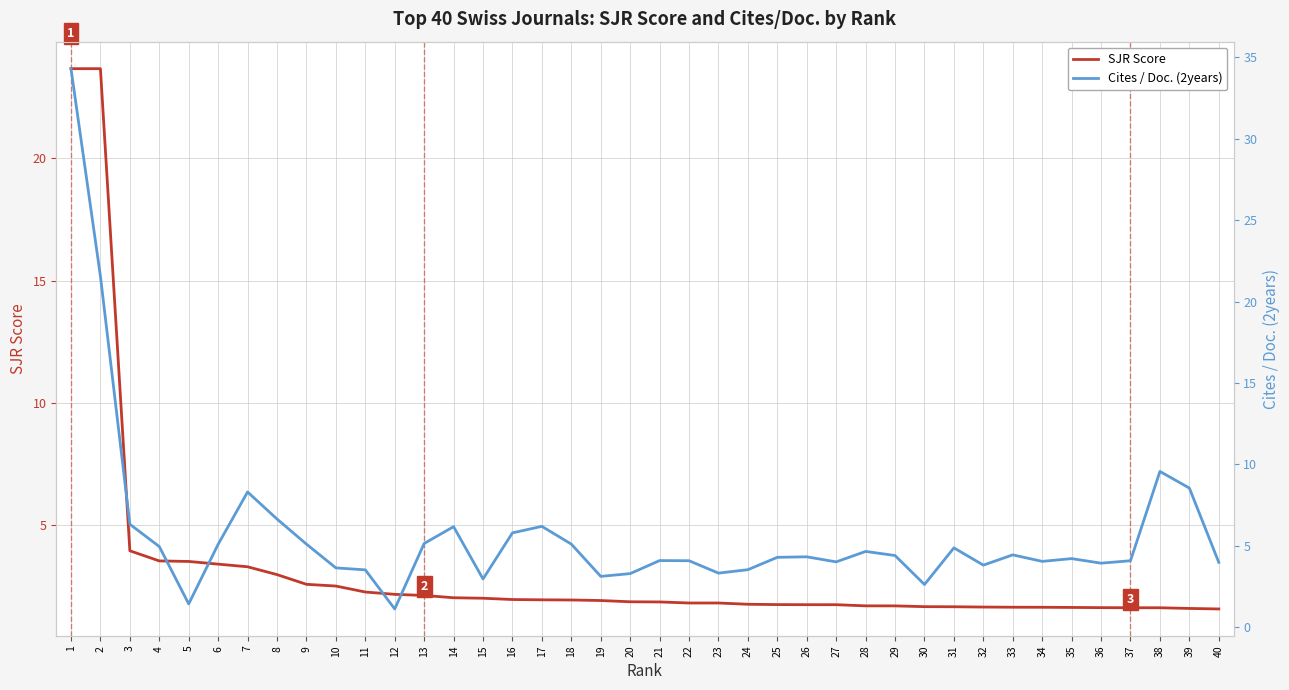

Count the number of data series in this chart.

2